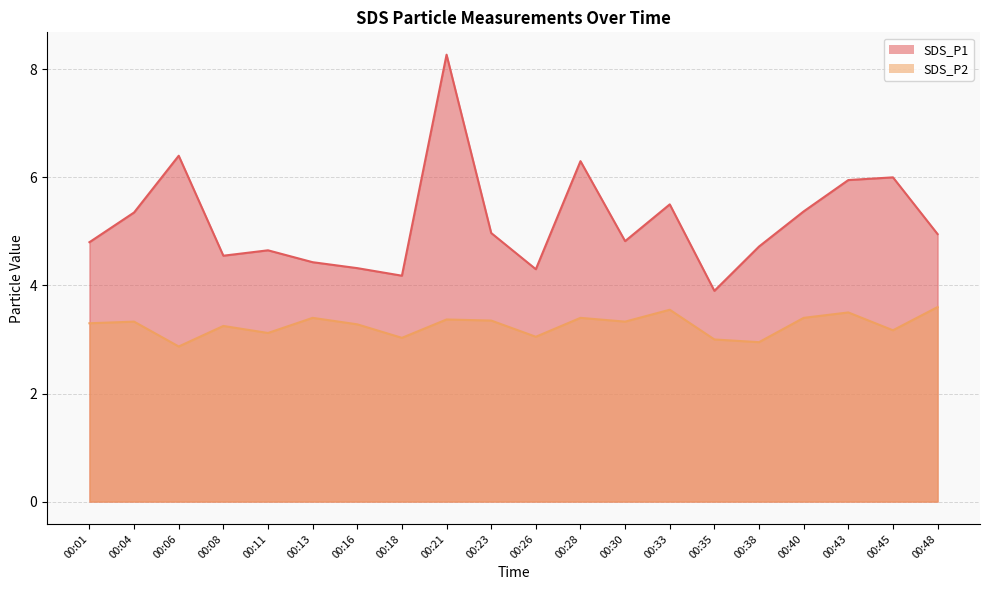

What is the minimum value for SDS_P2?

2.9